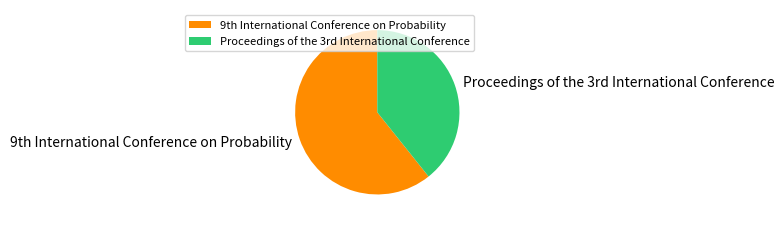

Count the number of slices in the pie.

2